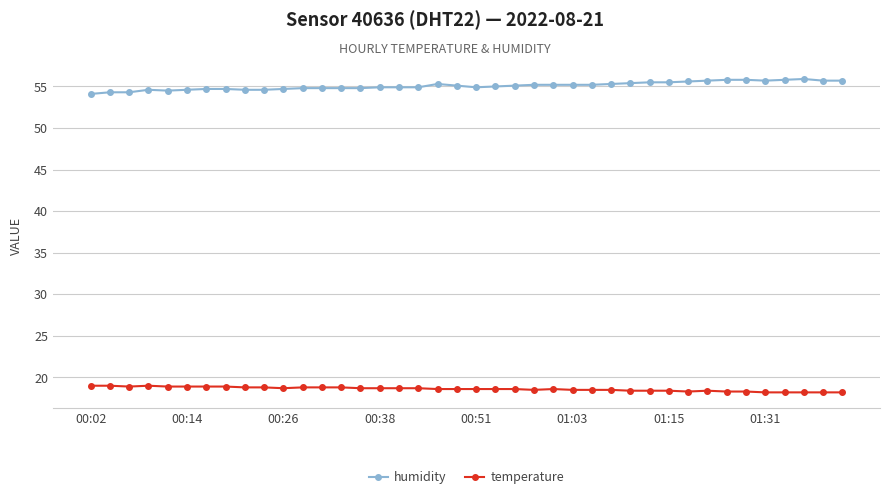

True or false: humidity and temperature intersect in this chart.

False